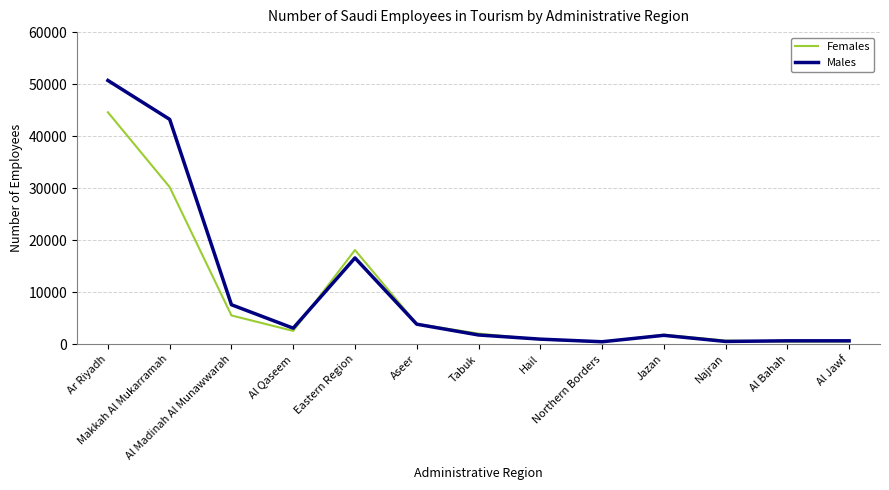

Rank the series by their average value, from lowest to highest.

Females, Males